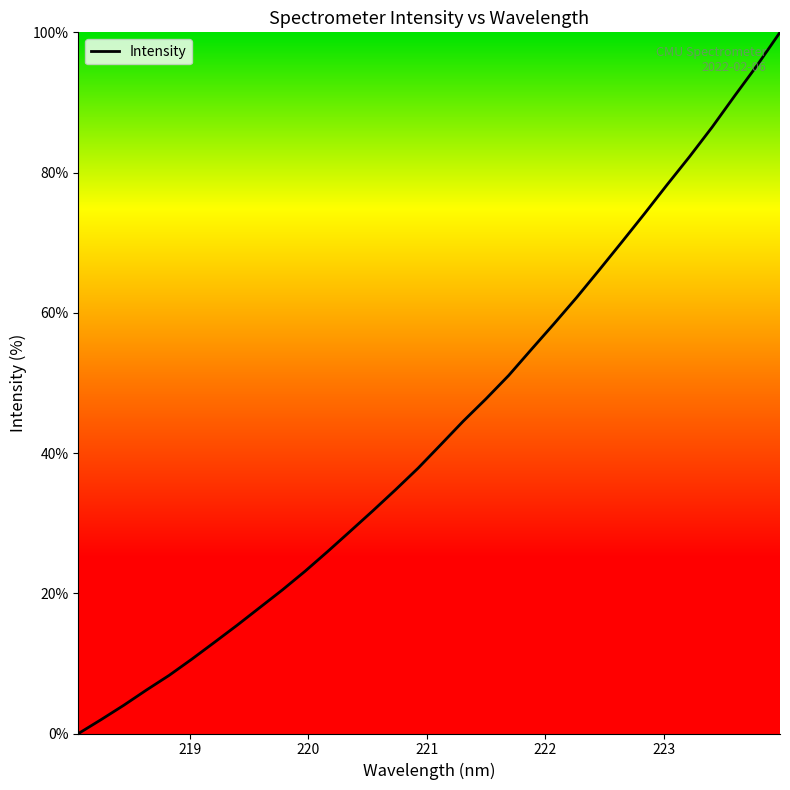

What is the maximum value shown in the chart?

100.0